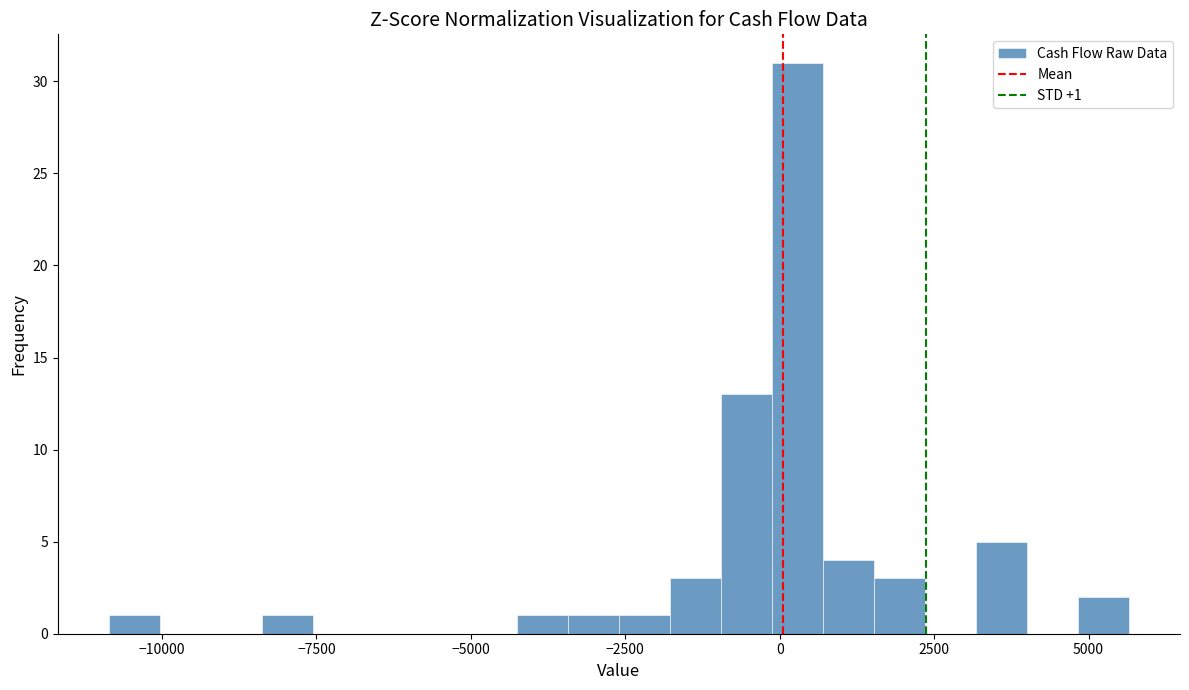

Around what value on the x-axis is the tallest bar? Give the approximate position of its centre, as read against the axis.

500